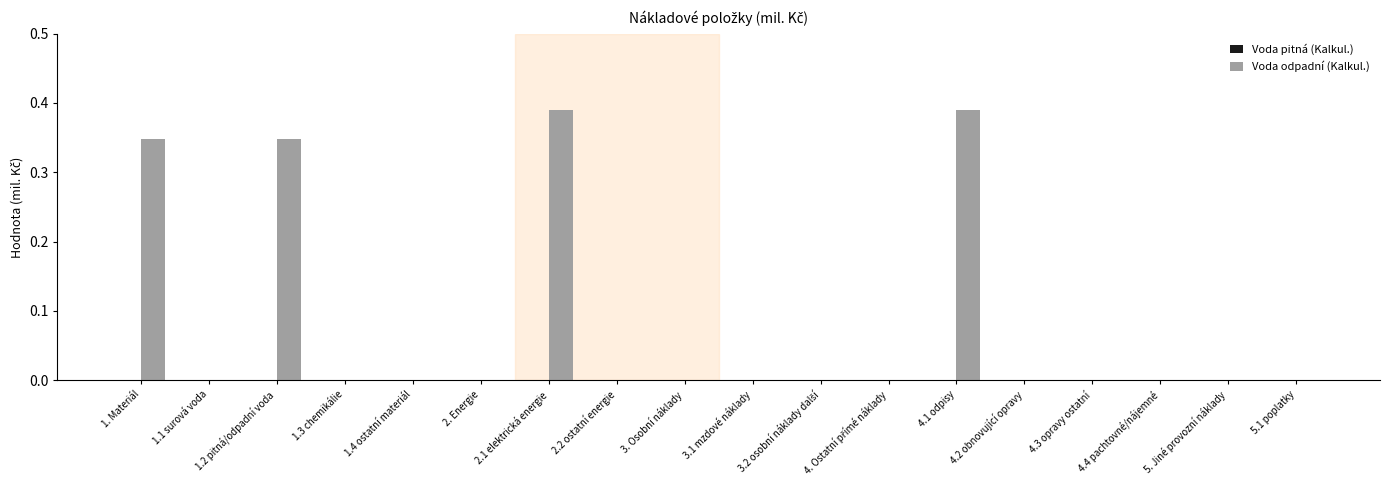

What is the change in value from 2. Energie to 4.1 odpisy?

+0.4